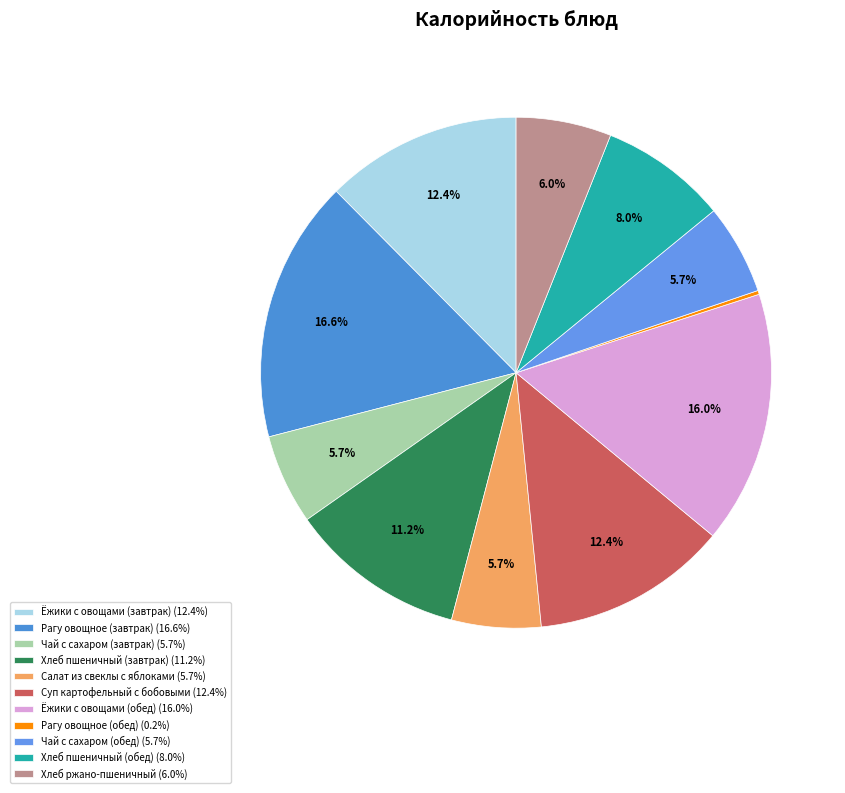

True or false: Суп картофельный с бобовыми accounts for 4% of the total.

False